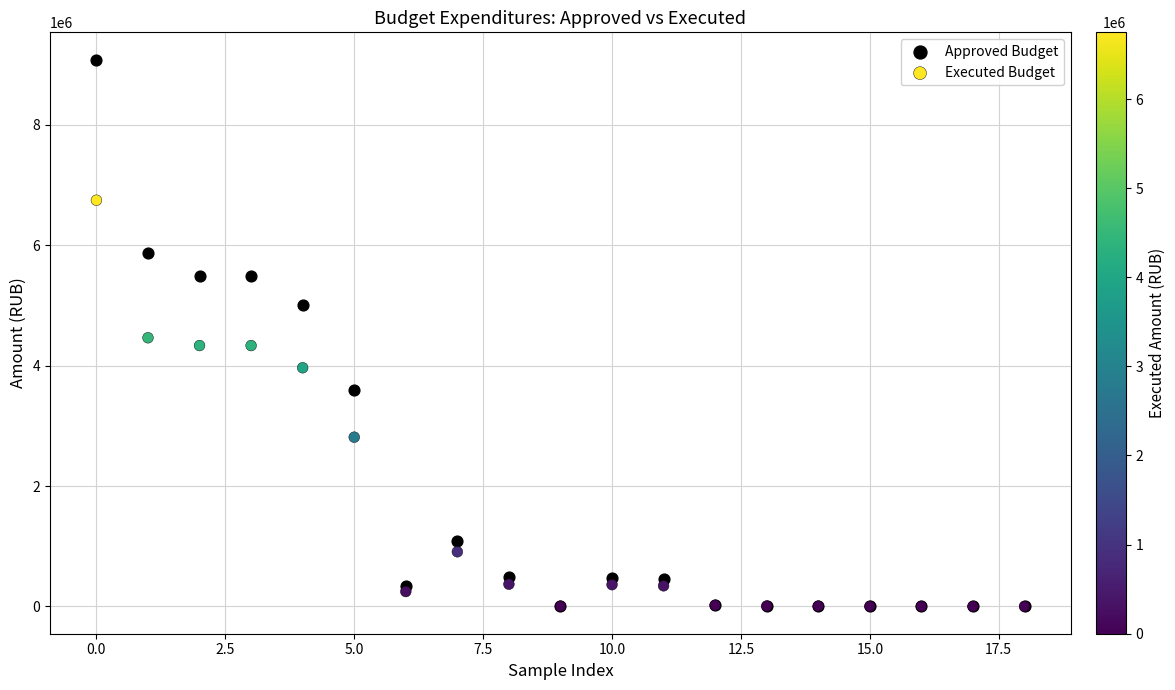

Which series has the largest Y range (max minus min)?

Approved Budget